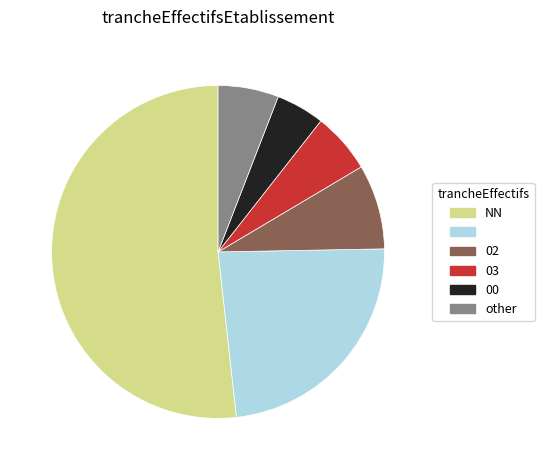

Does any single category account for the majority?

Yes